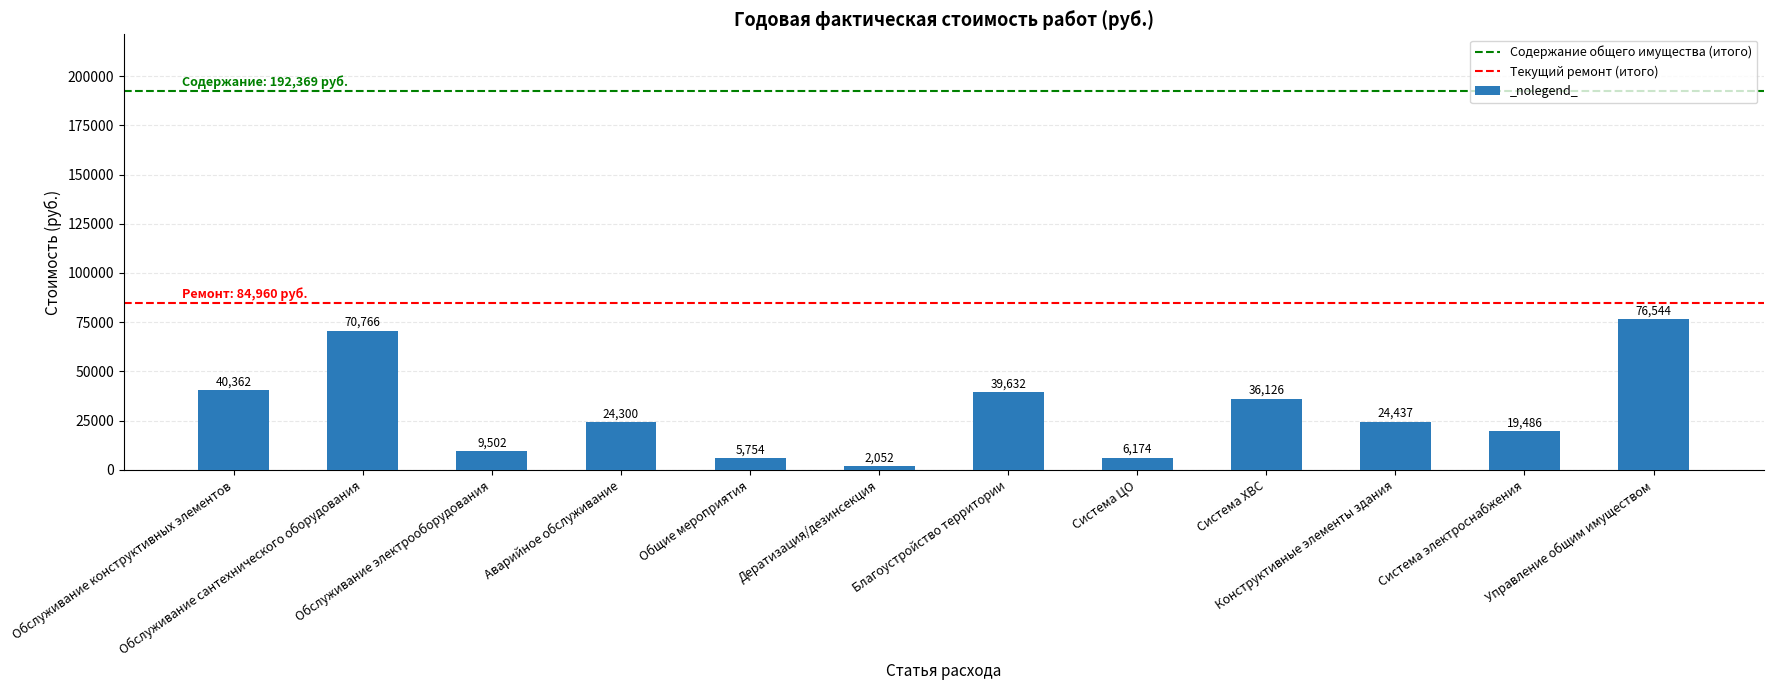

What is the change in value from Обслуживание конструктивных элементов to Дератизация/дезинсекция?

-38310.3